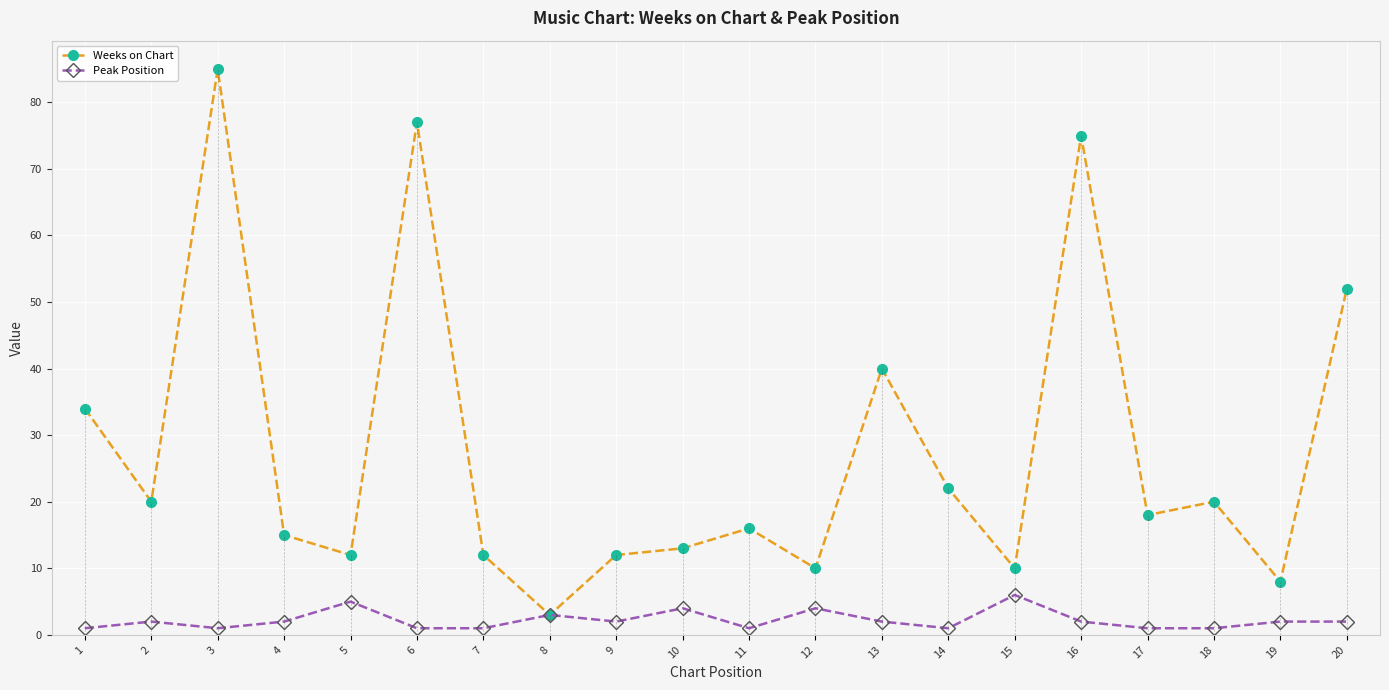

Is this an area chart (filled region under the line)?

No